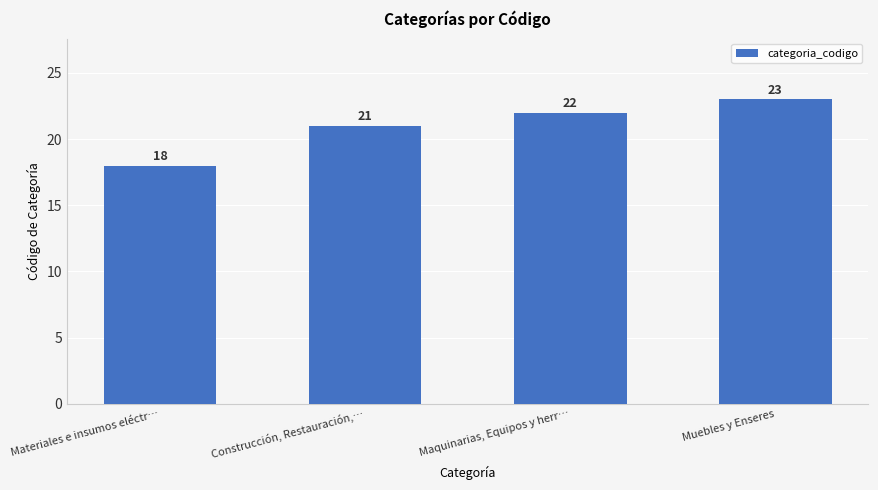

Is it true that the value at Muebles y Enseres is 36?

False